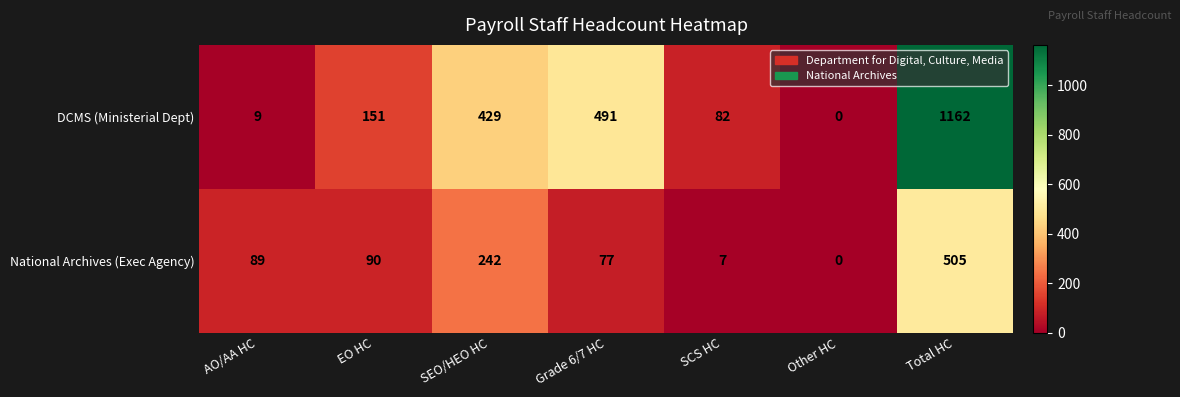

What is the difference between the National Archives (Exec Agency) values at Total HC and AO/AA HC?

416